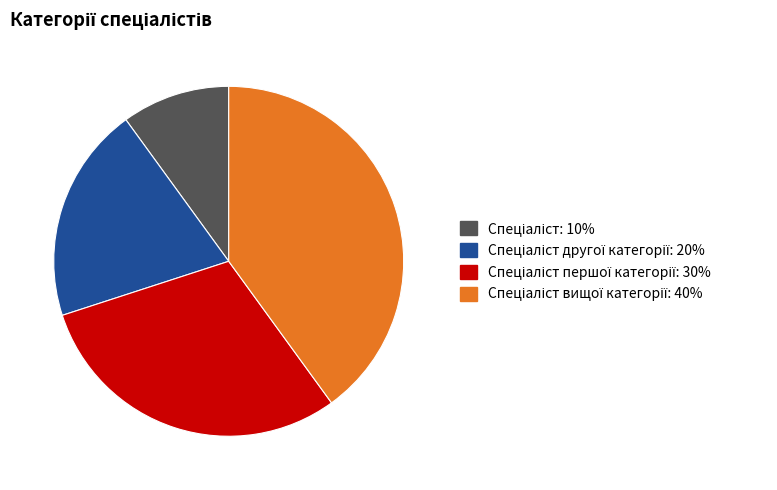

Does any single category account for the majority?

No